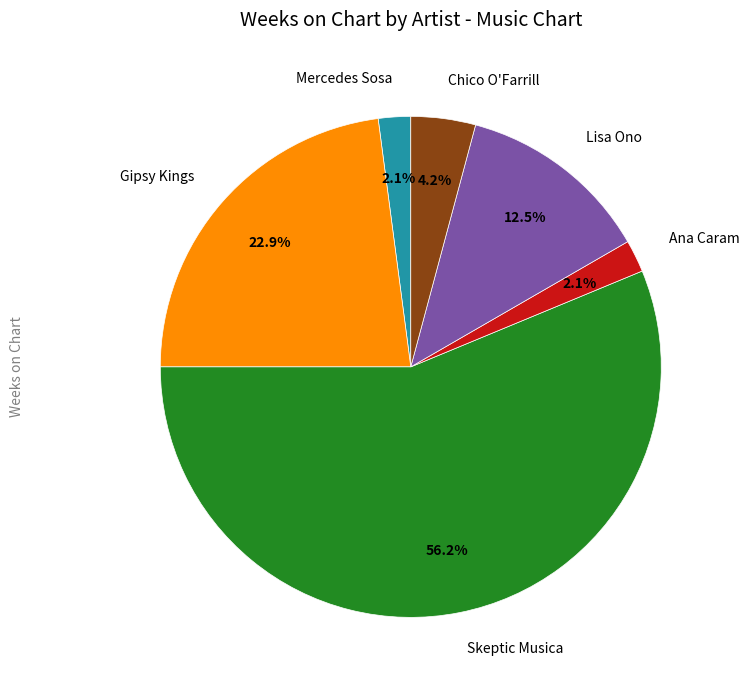

Is there a majority slice in this chart?

Yes